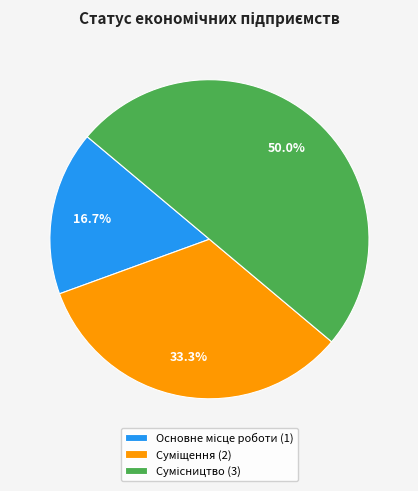

Is Сумісництво the majority of the pie?

No